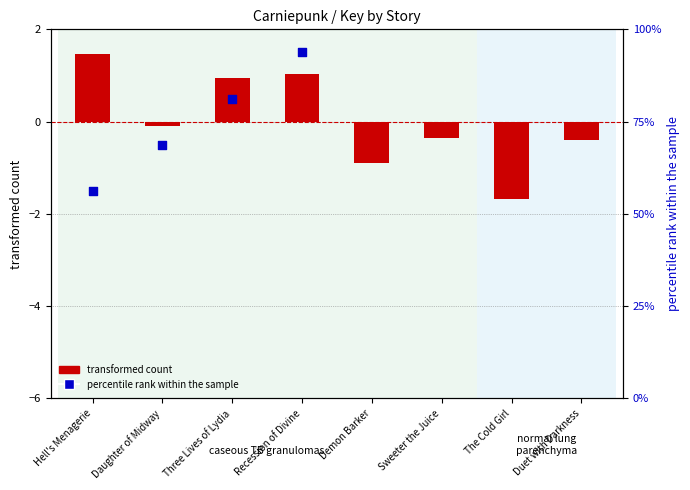

Which series reaches the minimum Y coordinate?

transformed count